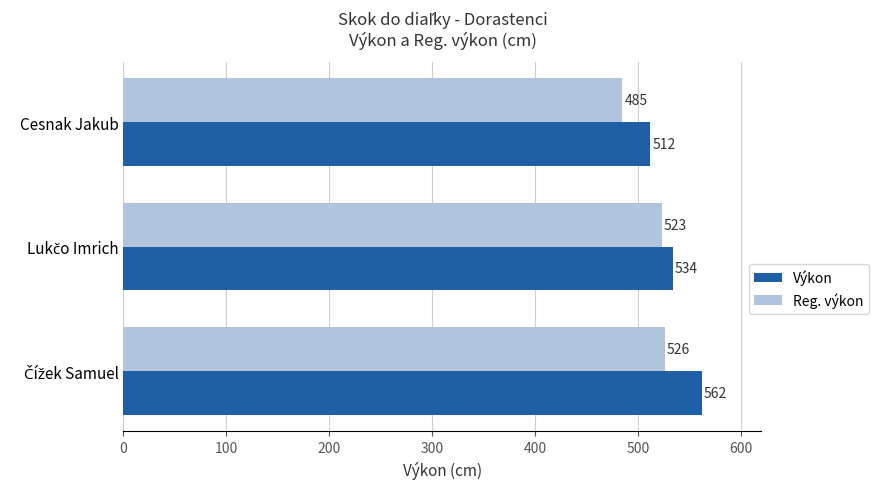

What is the smallest value displayed?

485